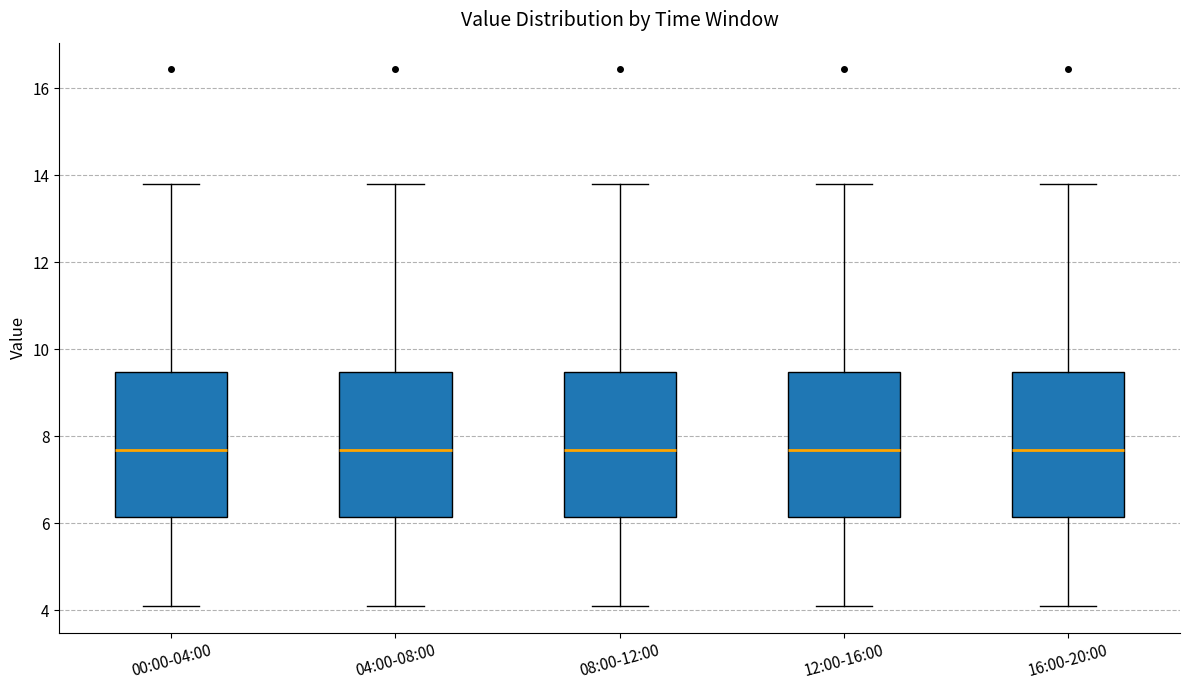

Reading left to right, read every box against the y-axis: the position of its median line, the range the box covers, and the ends of its whiskers. The values are not printed on the chart, so give them approximately, as read against the axis.

00:00-04:00: median 7.6, box 6.2 to 9.4, whiskers 4.2 to 13.8
04:00-08:00: median 7.6, box 6.2 to 9.4, whiskers 4.2 to 13.8
08:00-12:00: median 7.6, box 6.2 to 9.4, whiskers 4.2 to 13.8
12:00-16:00: median 7.6, box 6.2 to 9.4, whiskers 4.2 to 13.8
16:00-20:00: median 7.6, box 6.2 to 9.4, whiskers 4.2 to 13.8